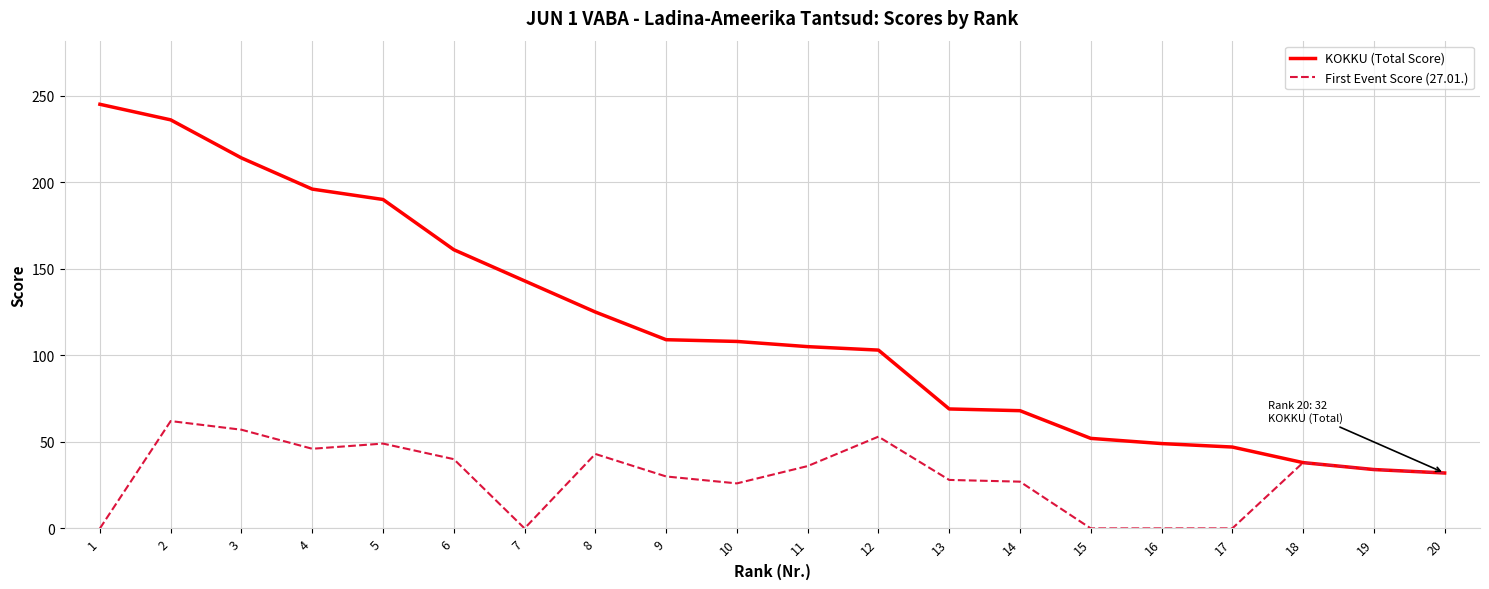

What is the average value of the First Event Score (27.01.) series?

30